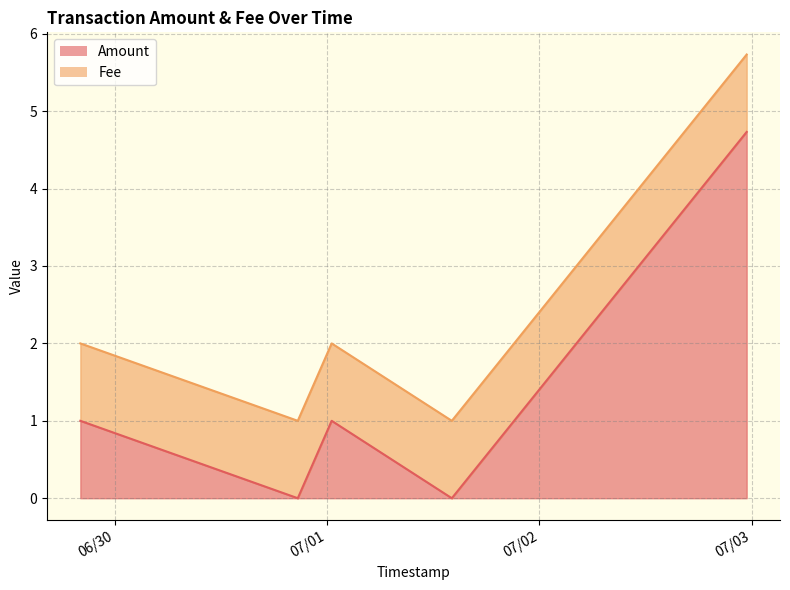

Where is Fee nearest to the value 1?

2017-07-02 23:24:54